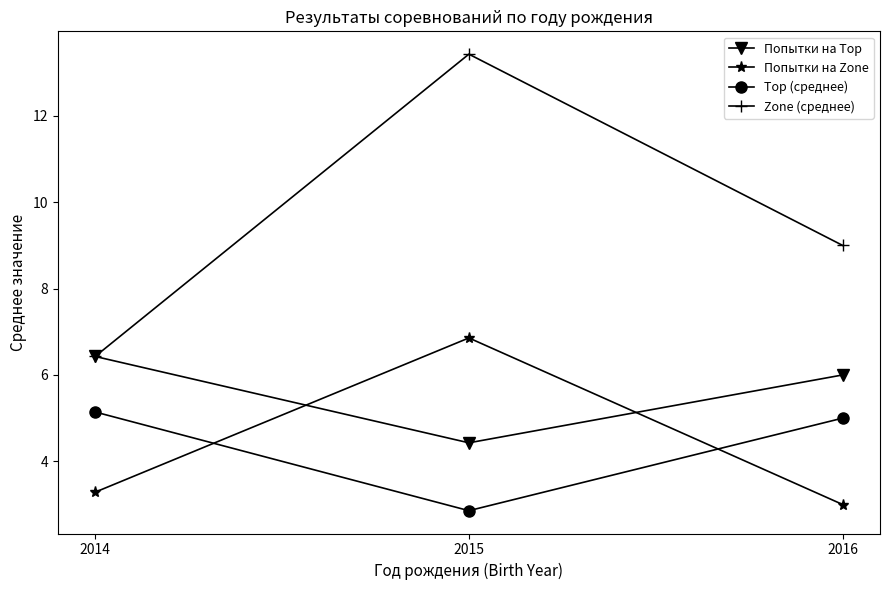

At which category is the sum across all series the highest?

2015